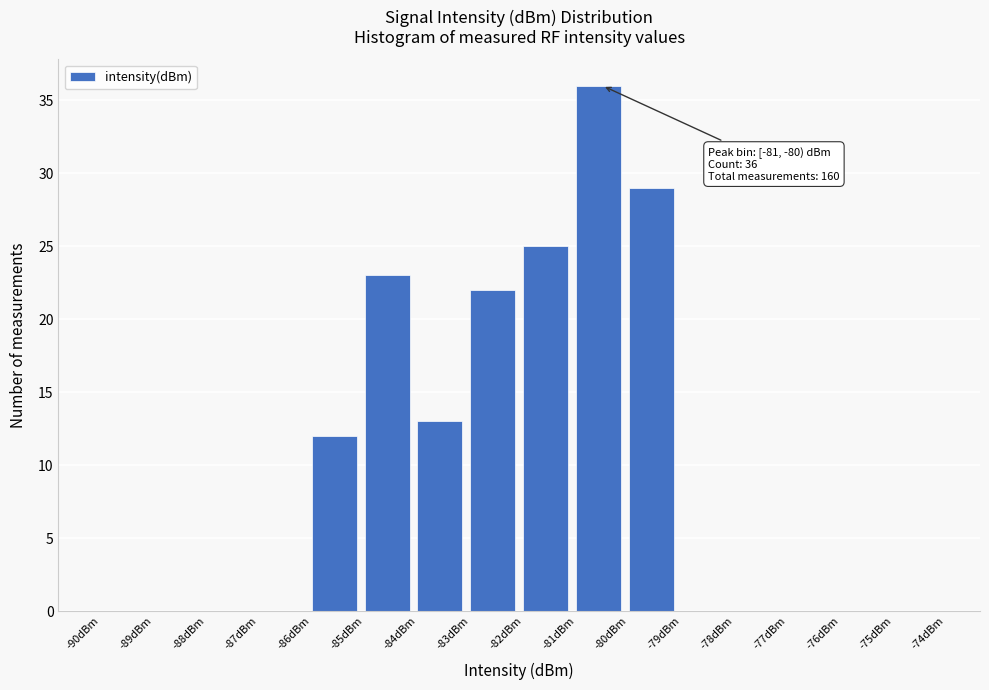

Over which range of the x-axis is the bar tallest?

-81 to -80